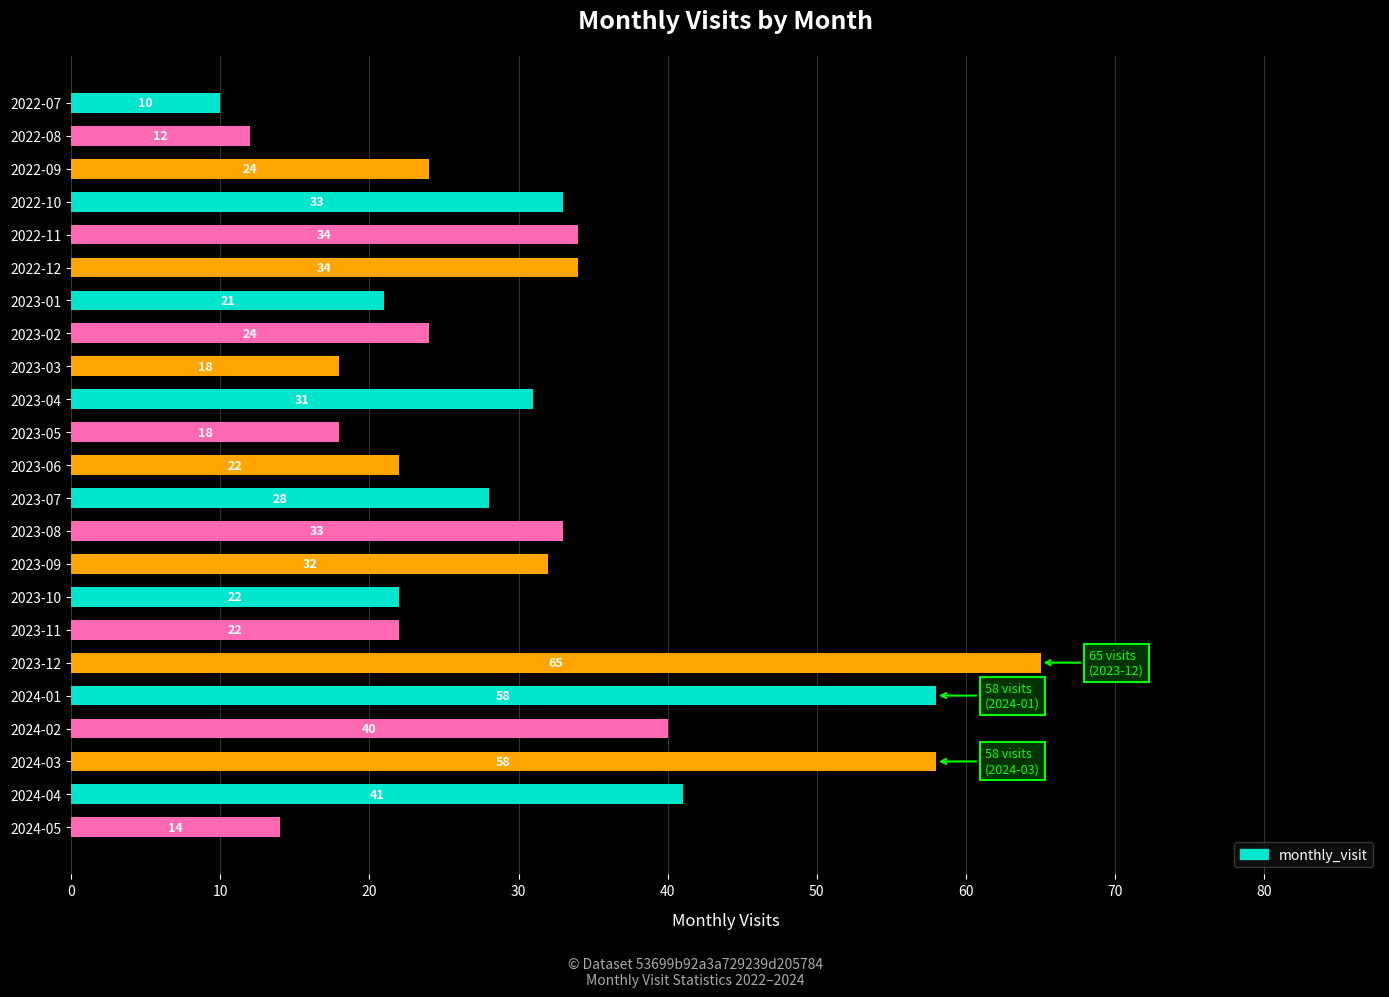

What is the difference between the second highest and minimum values?

48